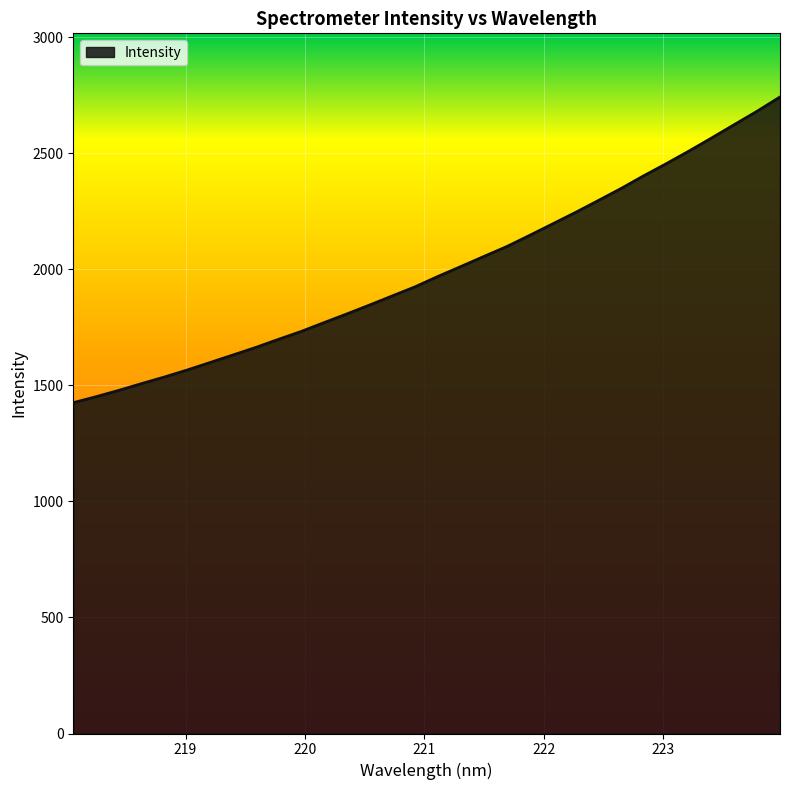

What is the greatest value displayed?

2741.8